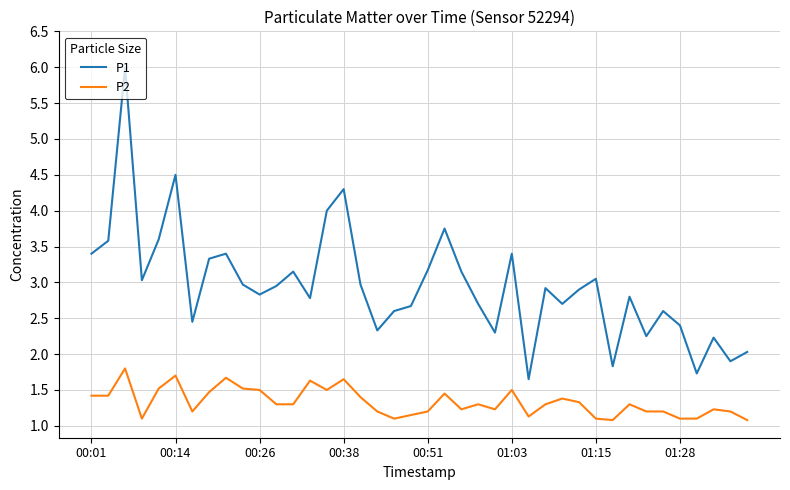

What is the greatest value displayed?

6.0